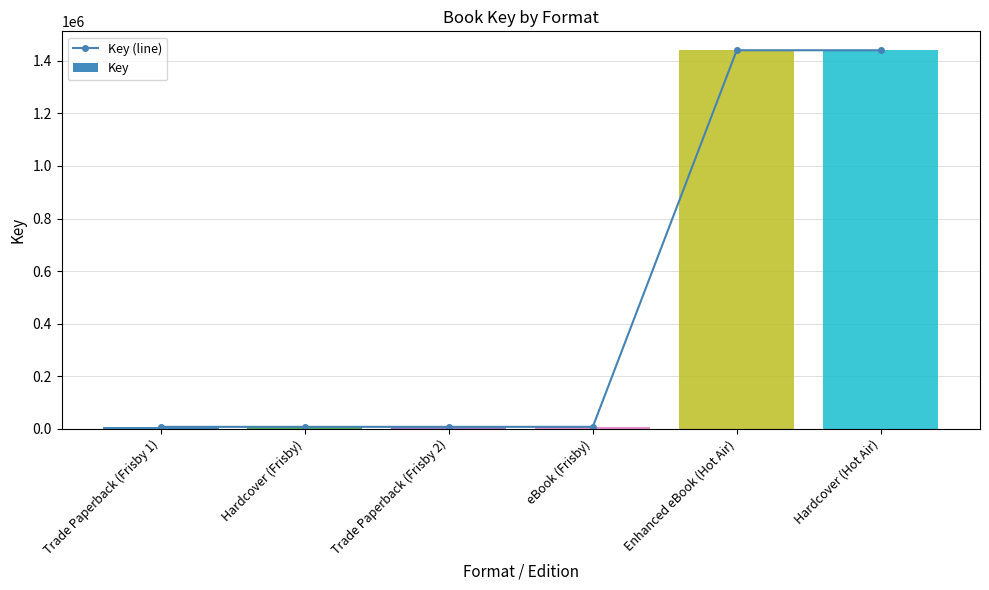

At how many categories does at least one series exceed 894588?

2